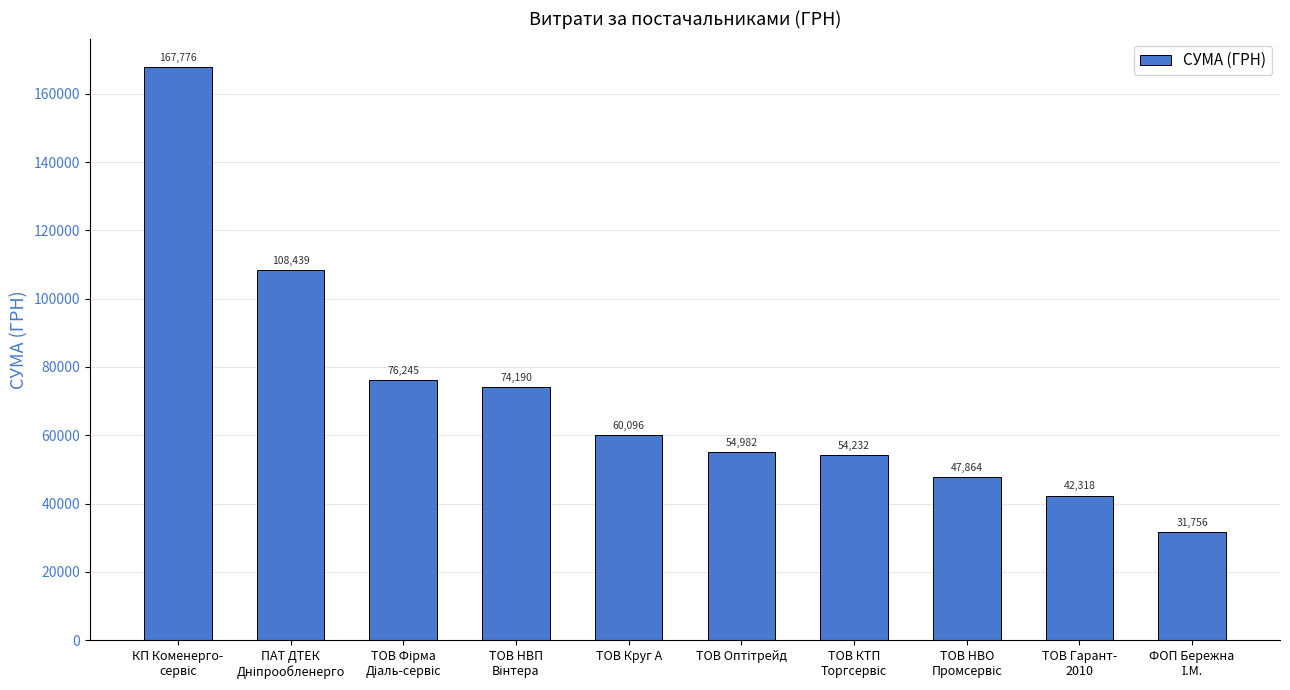

Count the number of categories in the chart.

10